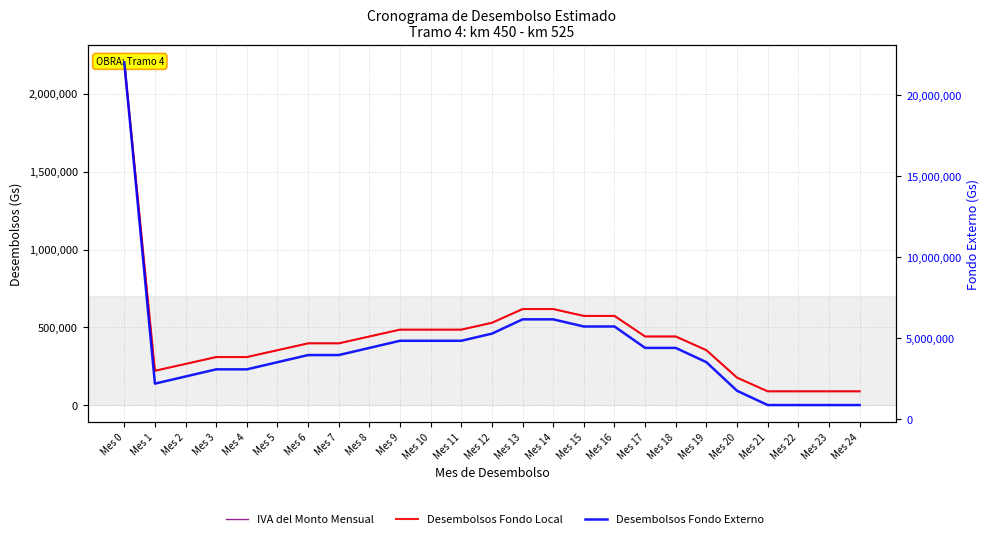

Is it true that Desembolsos Fondo Local equals 352640 at Mes 5?

True